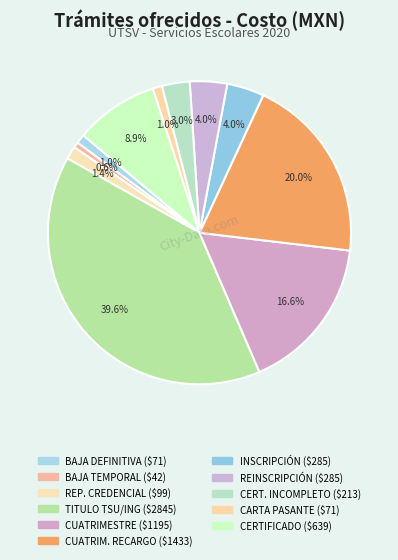

To the nearest percent, what is the average slice percentage?

9%